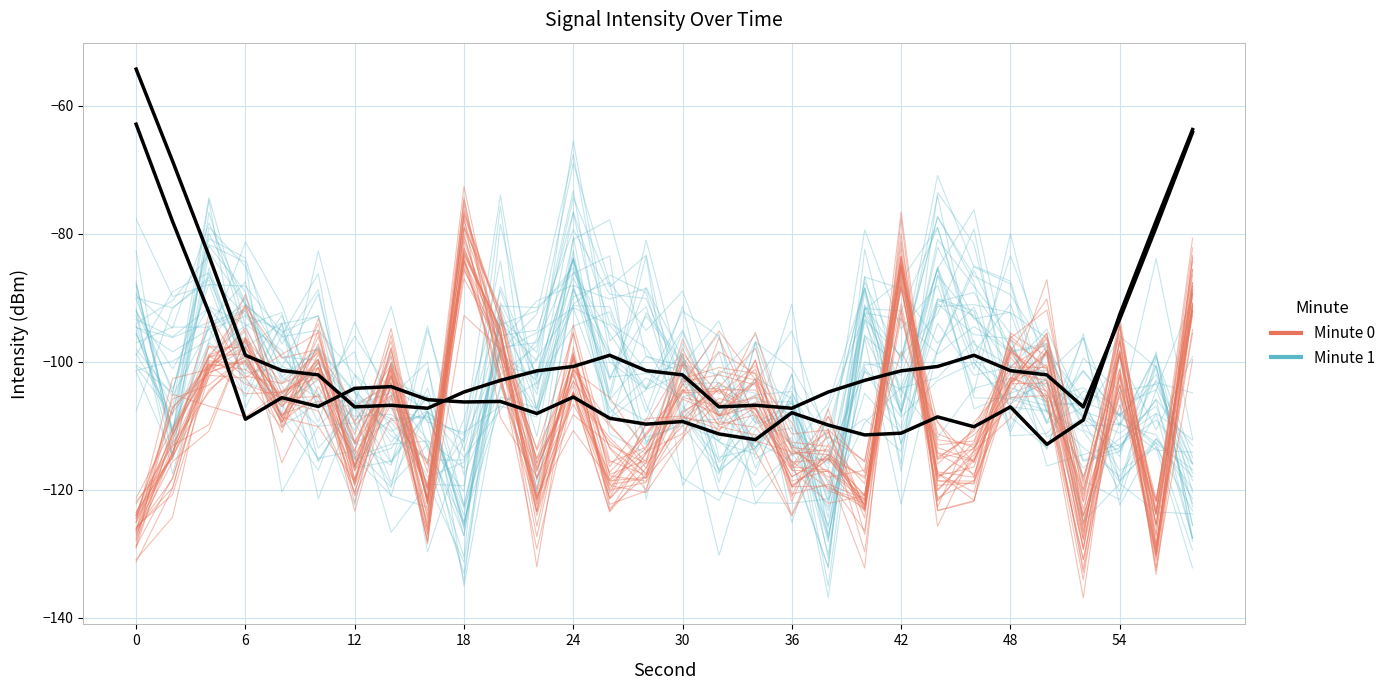

How many lines are shown in the chart?

2